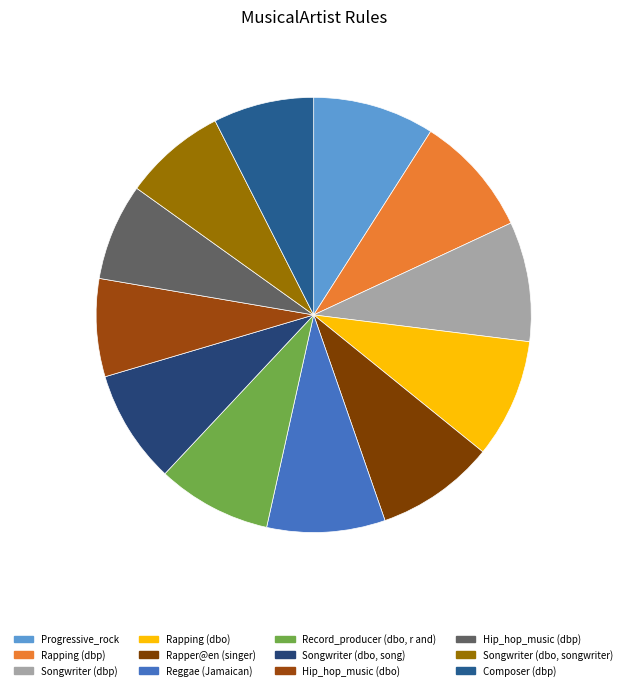

To the nearest percent, what is the combined percentage of Rapping (dbp) and Songwriter (dbo, songwriter)?

17%